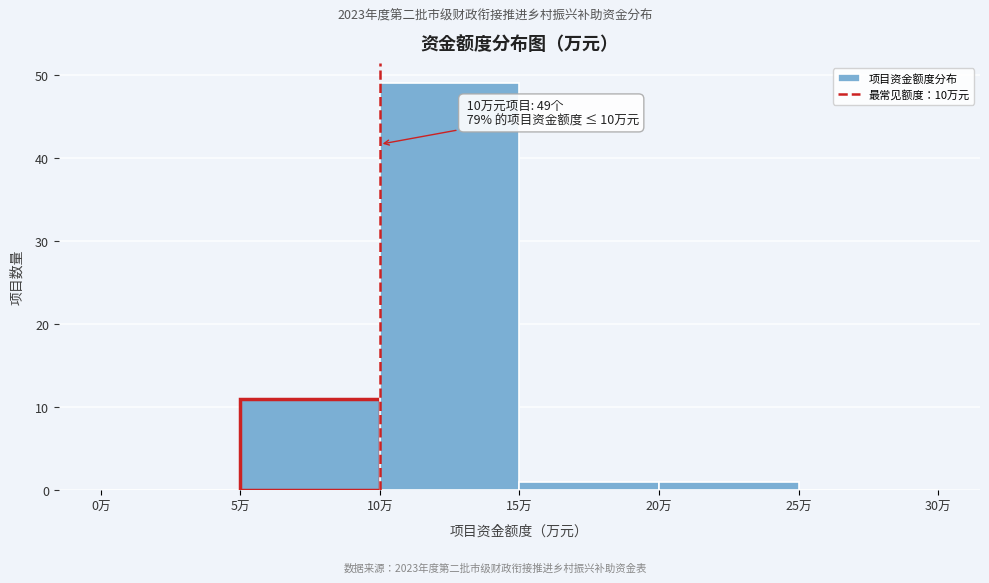

Which range on the x-axis has the tallest bar?

10 to 15